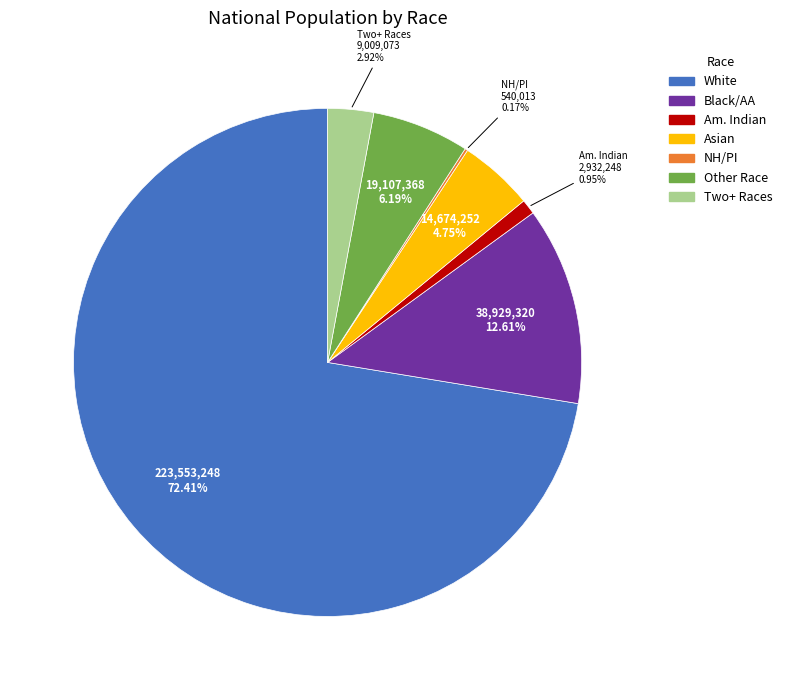

Does any single category account for the majority?

Yes